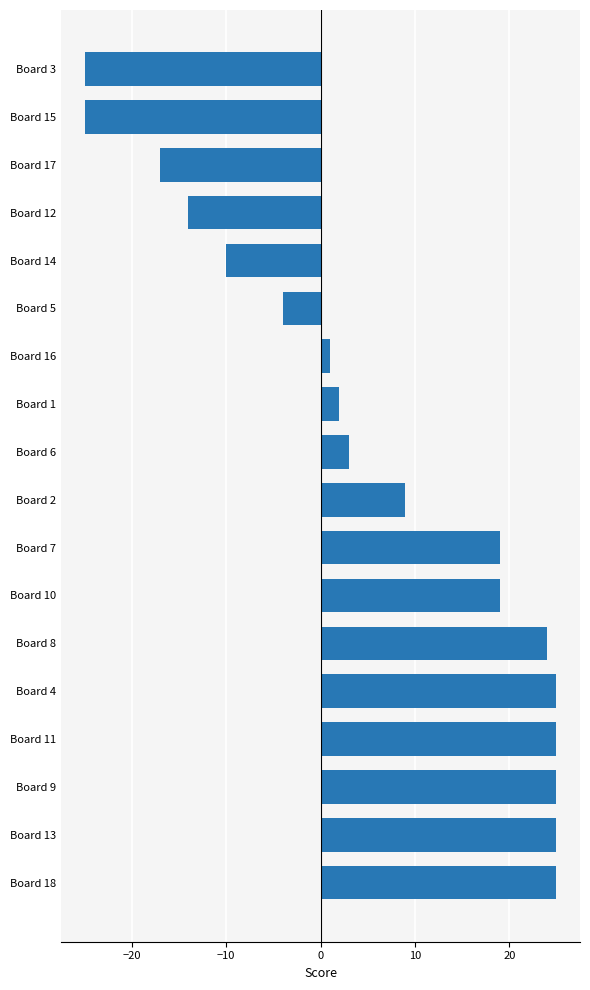

How many bars are there in total?

18